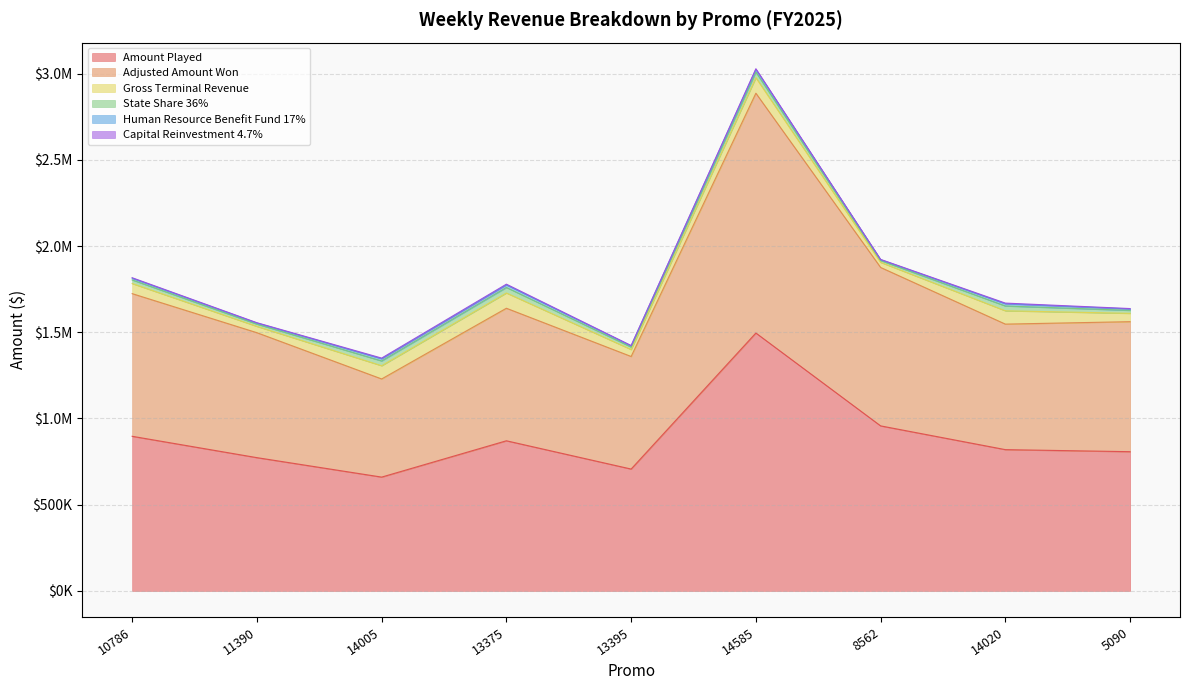

What is the minimum value for Capital Reinvestment 4.7%?

1387.8